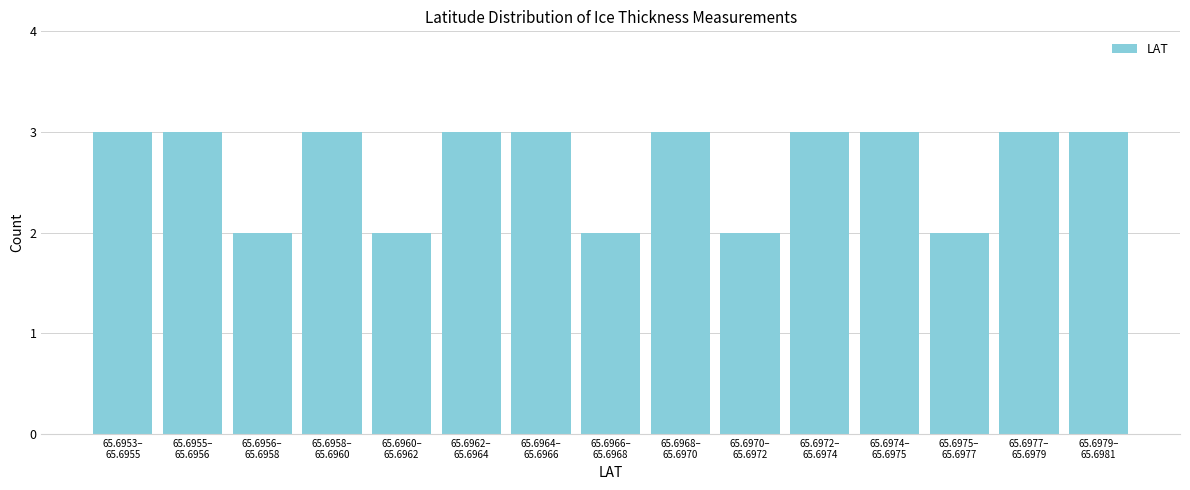

Reading left to right, what are all the values shown in this chart?

3	3	2	3	2	3	3	2	3	2	3	3	2	3	3